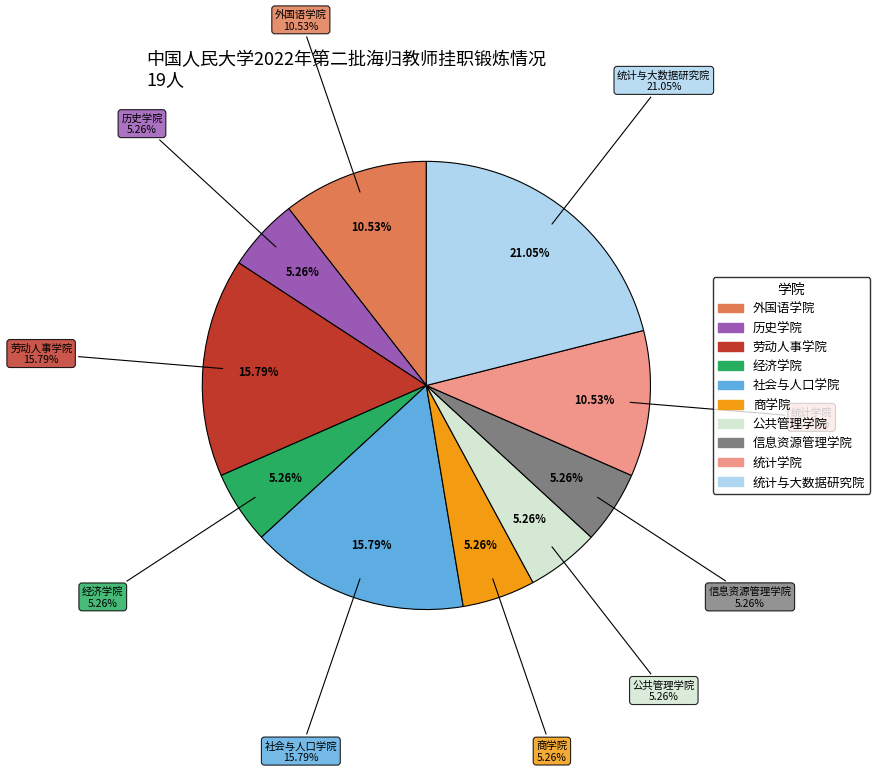

Is there any slice that represents more than half of the pie?

No